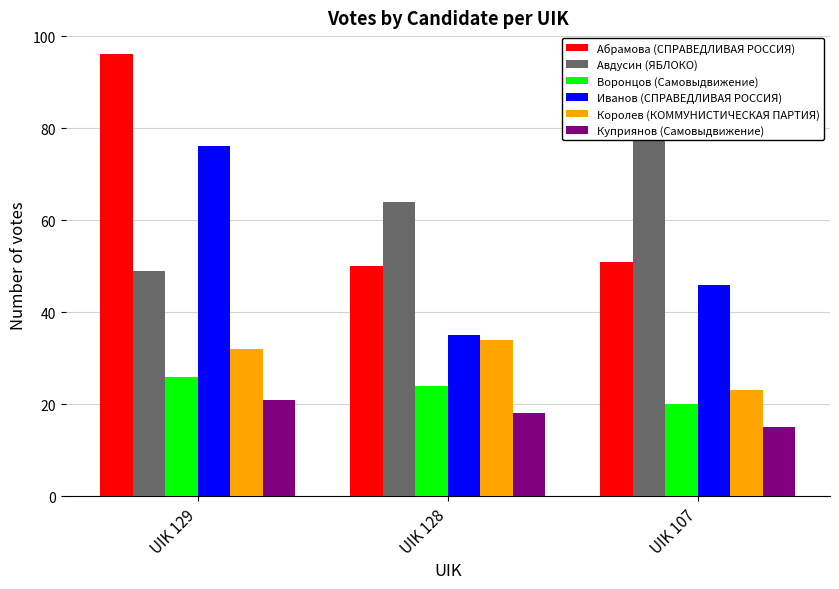

Reading right to left, extract all data points from this chart.

Абрамова (СПРАВЕДЛИВАЯ РОССИЯ): 51	50	96
Авдусин (ЯБЛОКО): 79	64	49
Воронцов (Самовыдвижение): 20	24	26
Иванов (СПРАВЕДЛИВАЯ РОССИЯ): 46	35	76
Королев (КОММУНИСТИЧЕСКАЯ ПАРТИЯ): 23	34	32
Куприянов (Самовыдвижение): 15	18	21